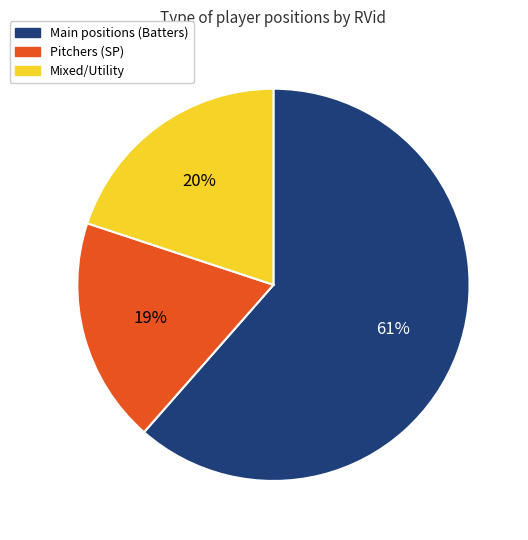

To the nearest percent, what is the average slice percentage?

33%